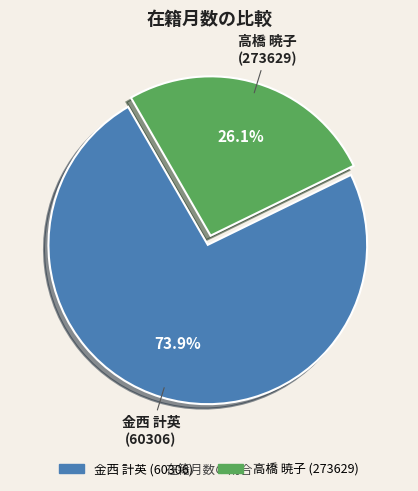

What is the majority slice?

金西 計英 (60306)